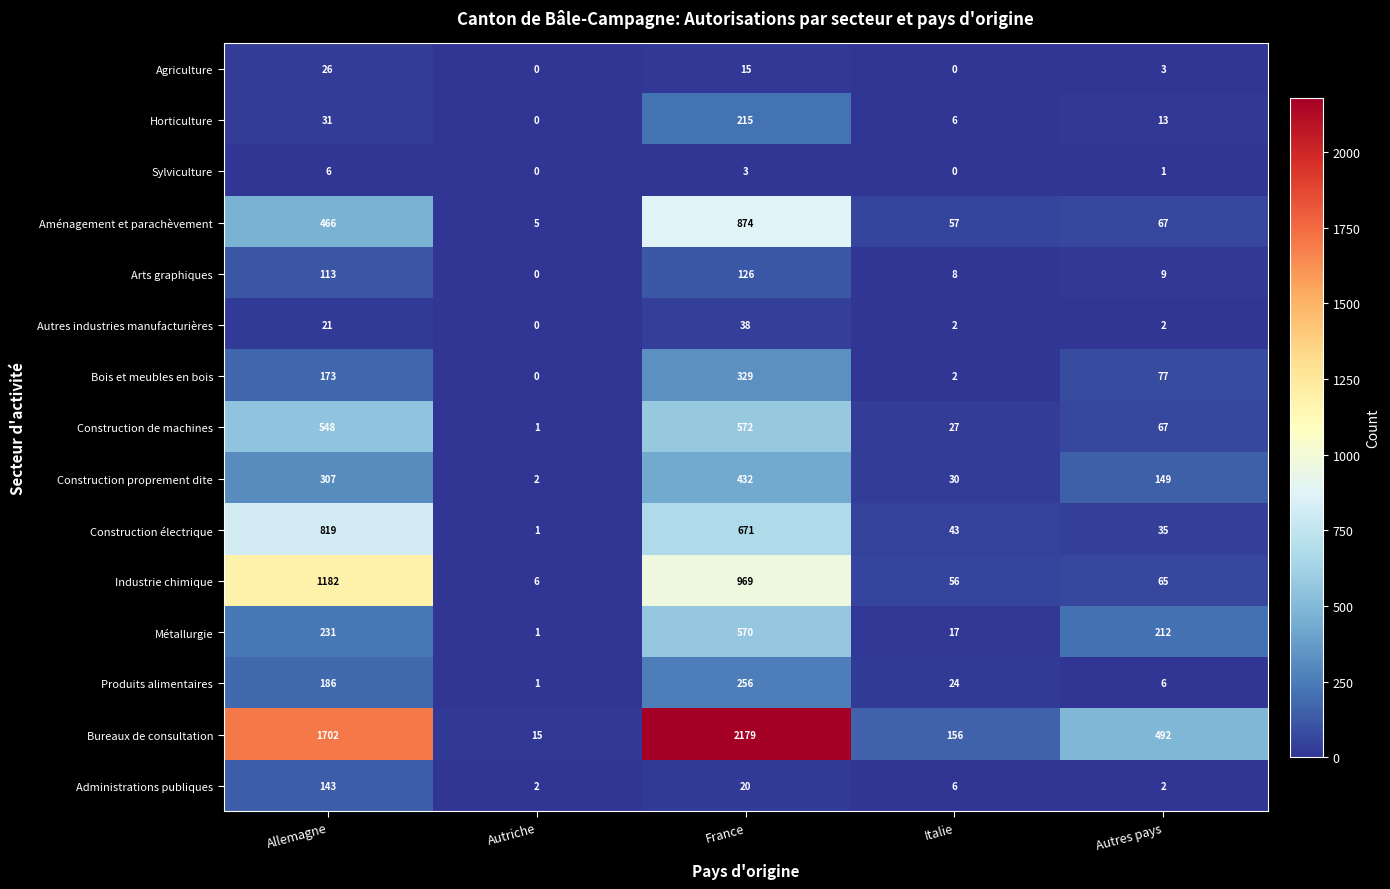

What is the difference between the highest and lowest values at Allemagne?

1696